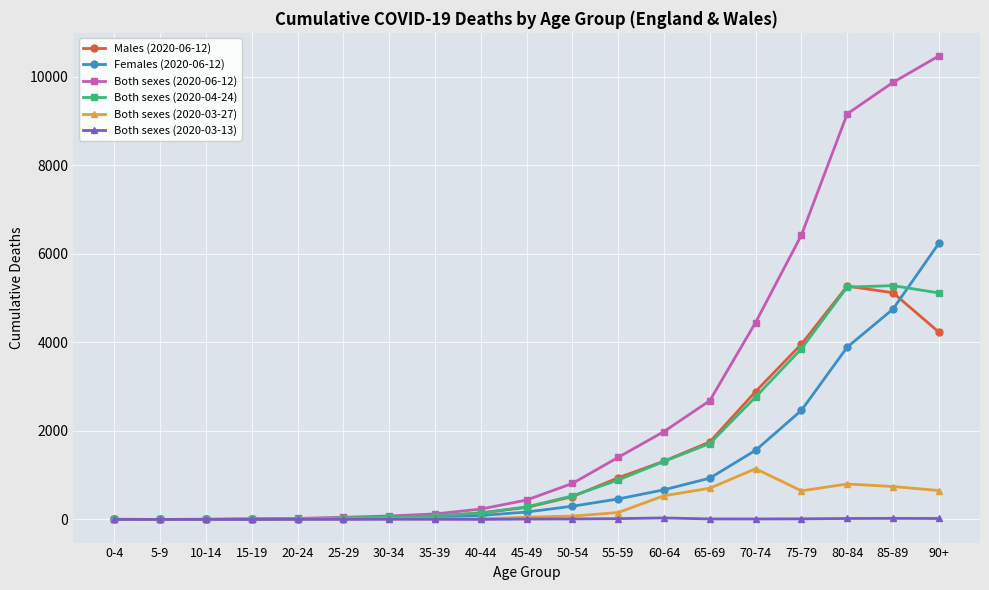

The Both sexes (2020-03-13) series shows 18 at 55-59. True or false?

True